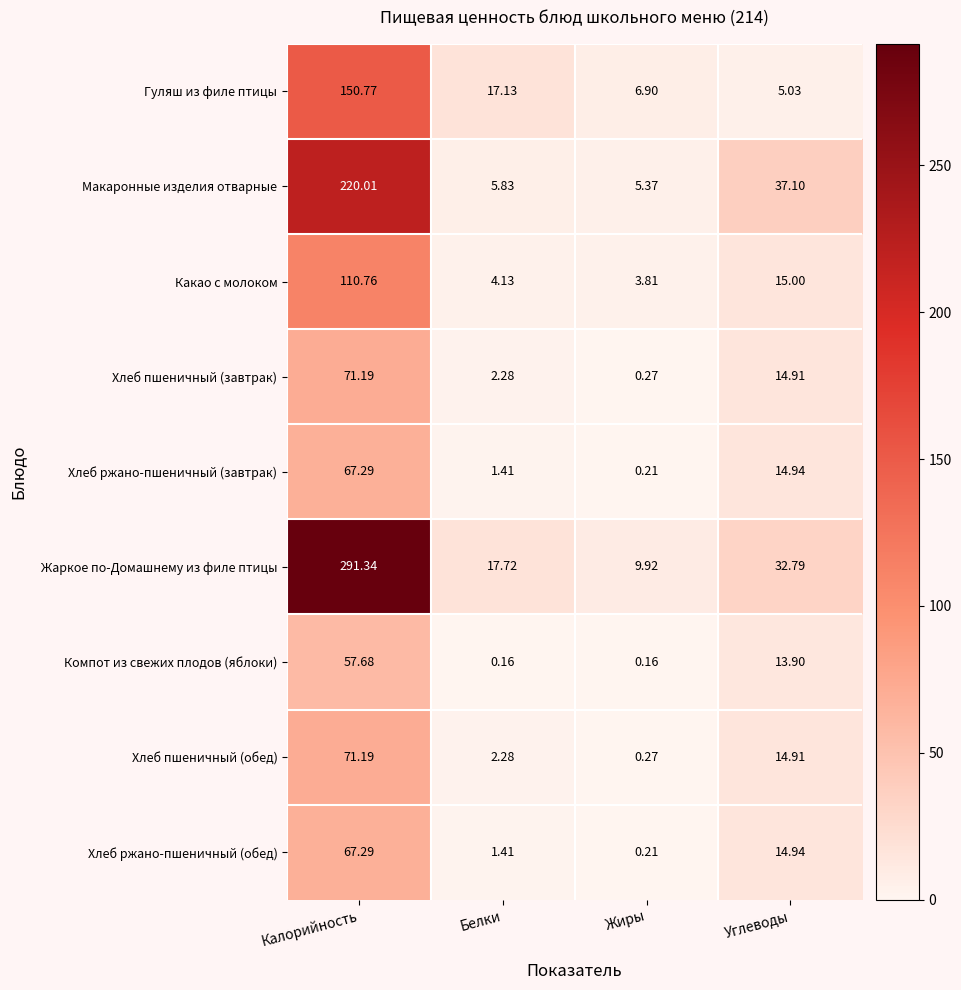

List the labels in order of Гуляш из филе птицы value, smallest first.

Углеводы, Жиры, Белки, Калорийность